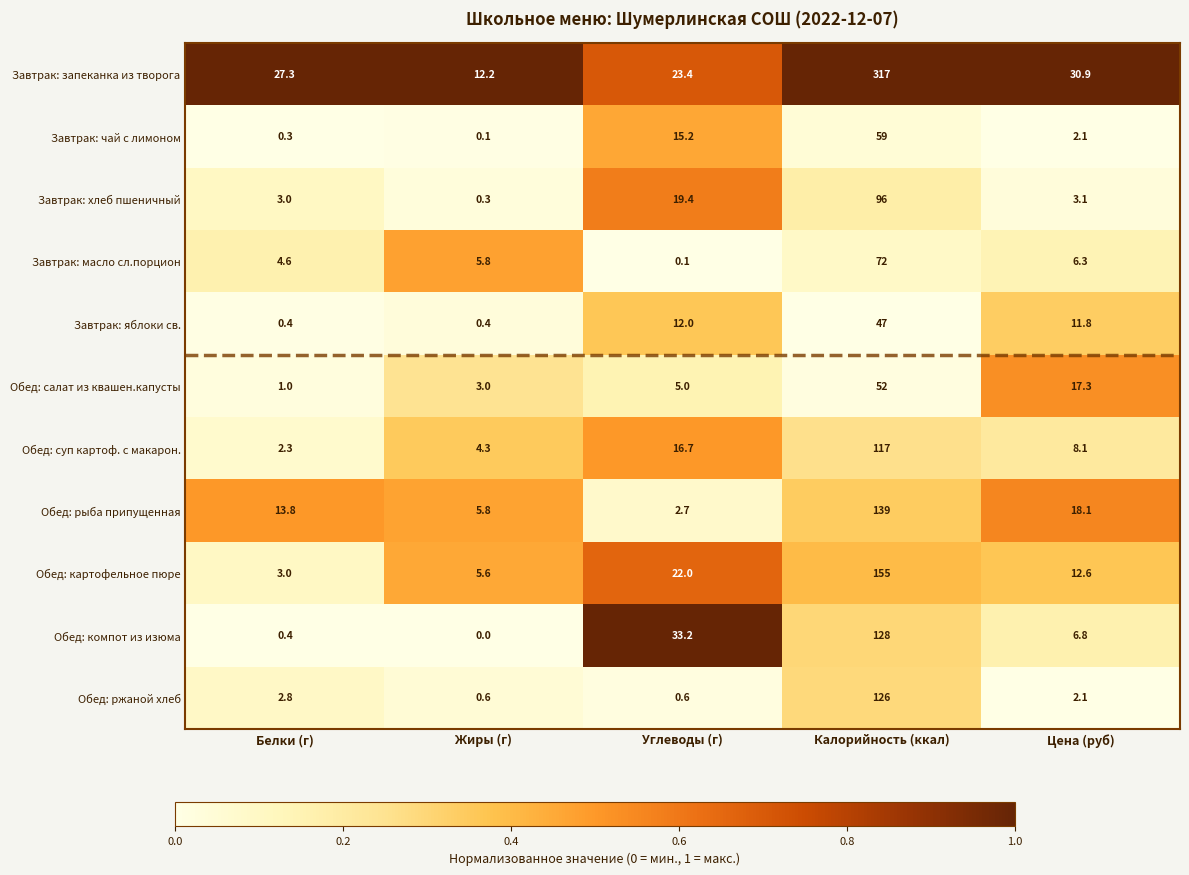

What is the difference between the highest and lowest values at Цена (руб)?

28.8